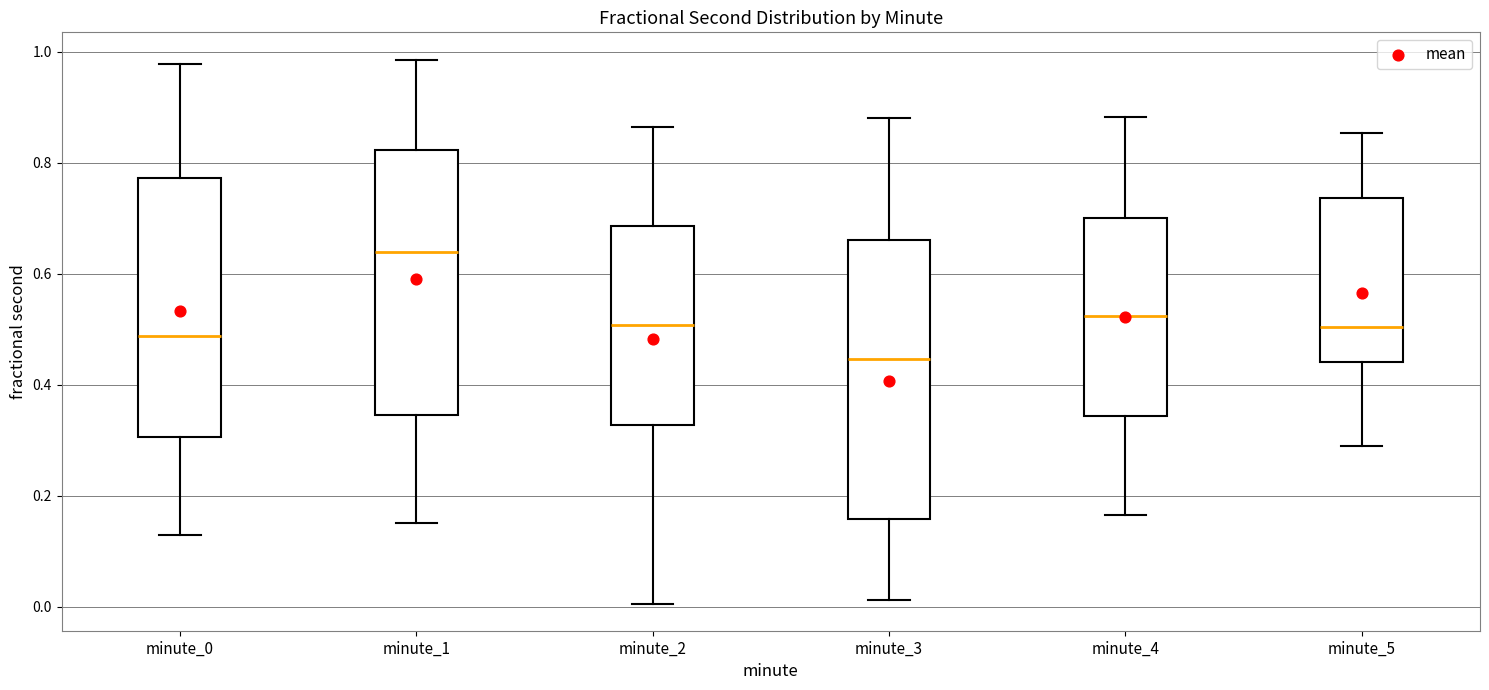

Which box's median line is the highest?

minute_1